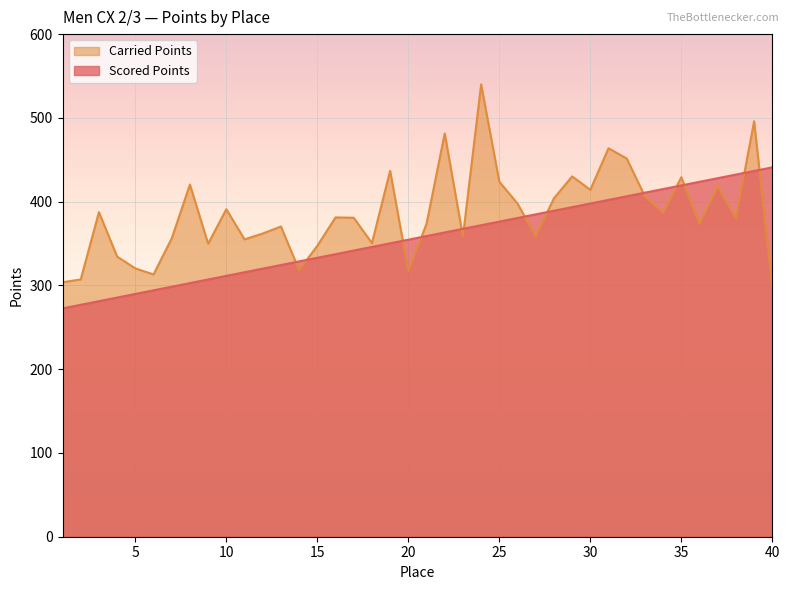

In Carried Points, how many points are lower than both neighbors (excluding endpoints)?

12